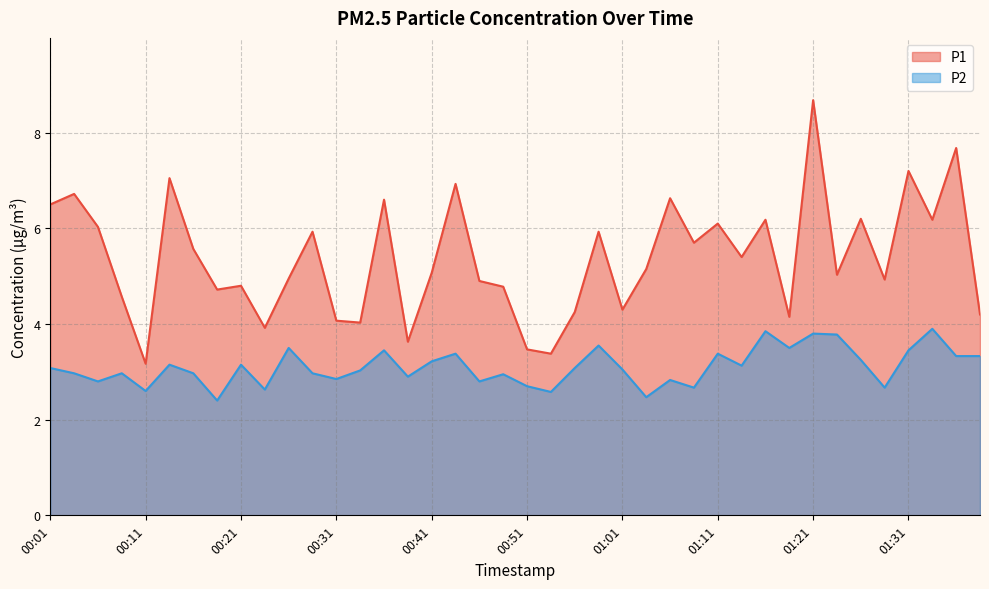

What is the total value across all series at 01:38?

7.5